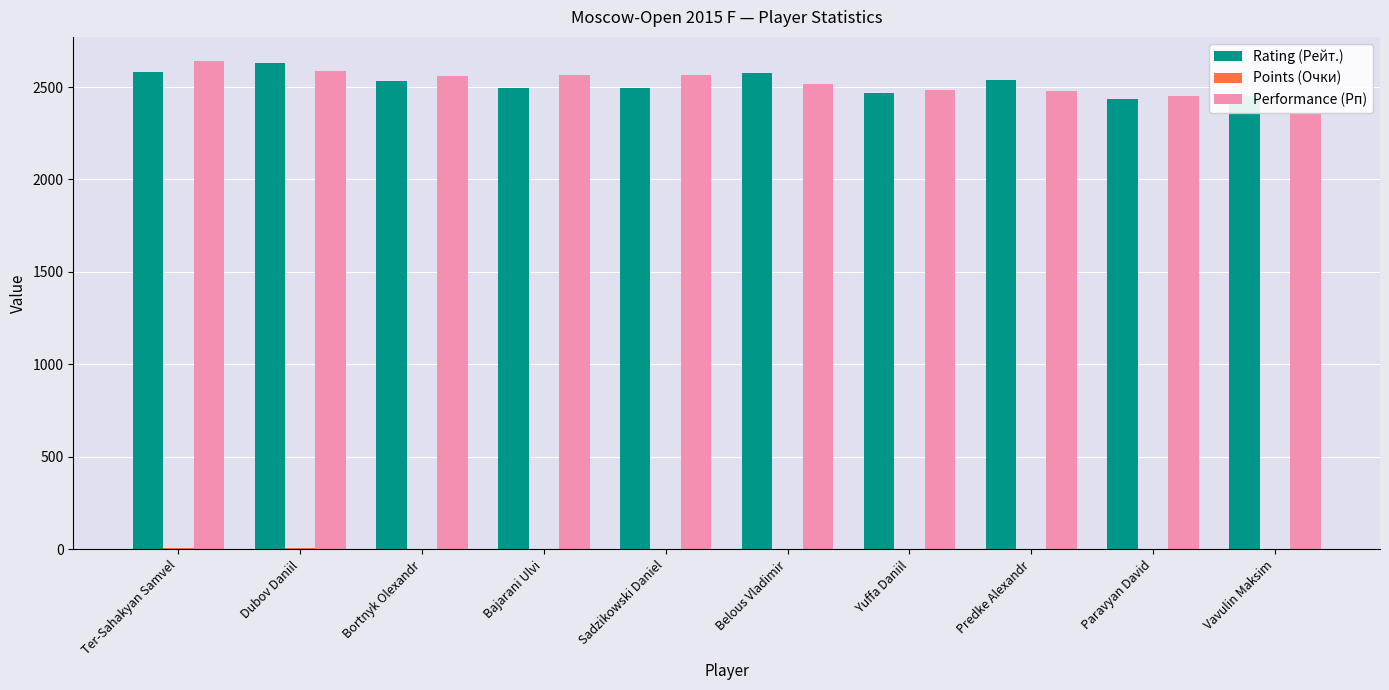

What are all the series names shown in the legend?

Rating (Рейт.), Points (Очки), Performance (Рп)